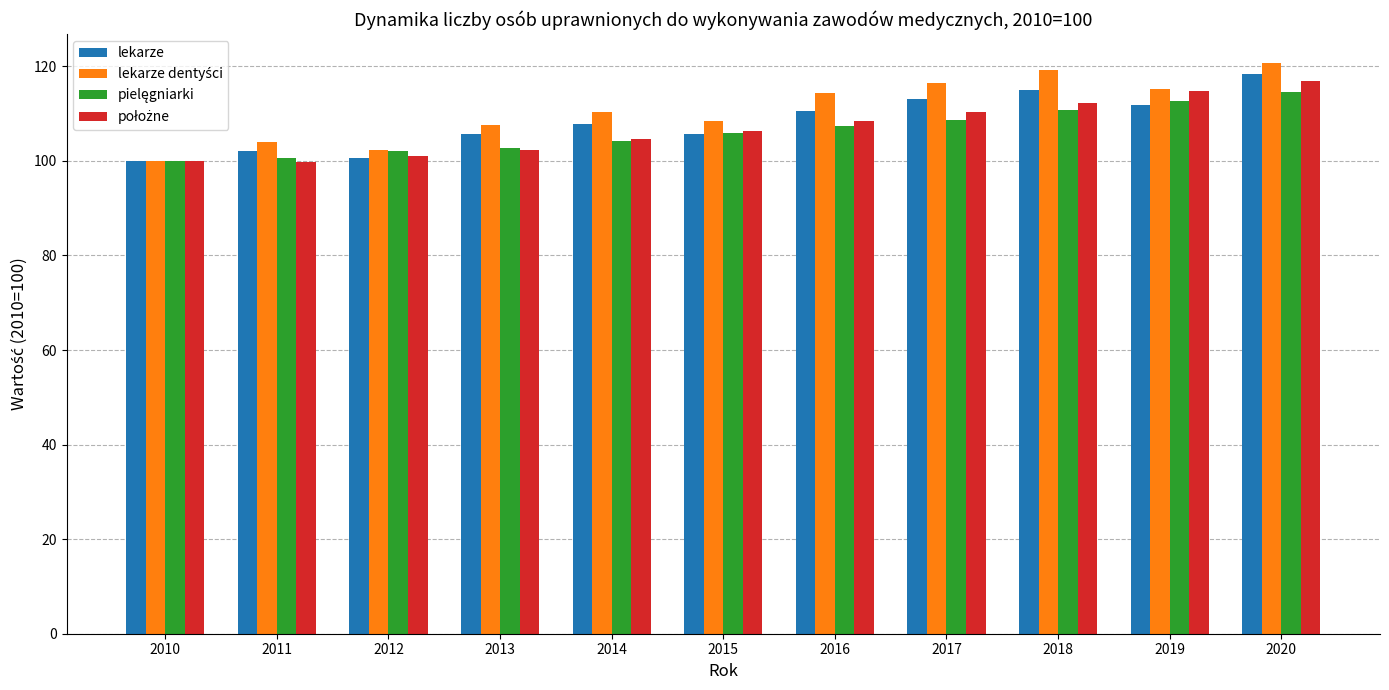

What is the greatest value displayed?

120.8